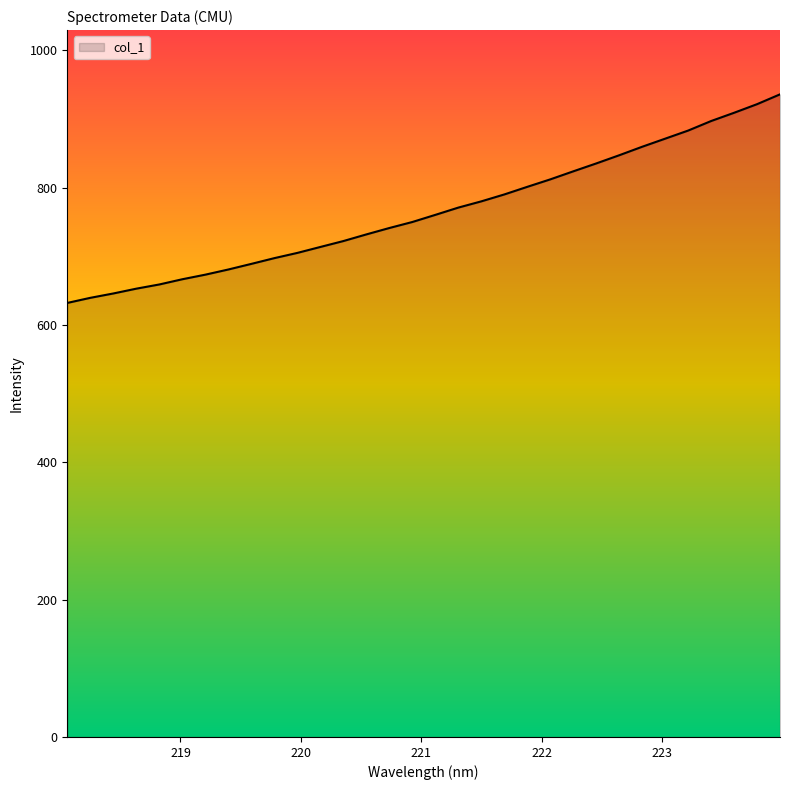

What is the greatest value displayed?

935.8